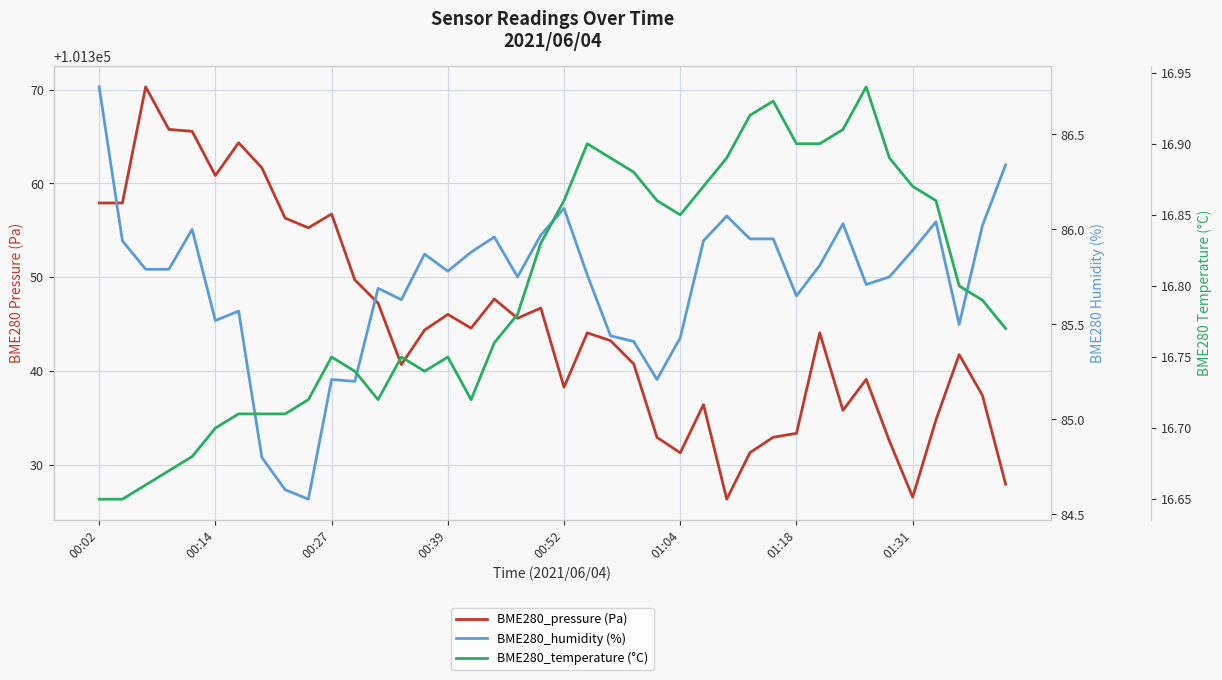

The value of BME280_temperature (°C) at 31 is 6.9. True or false?

False